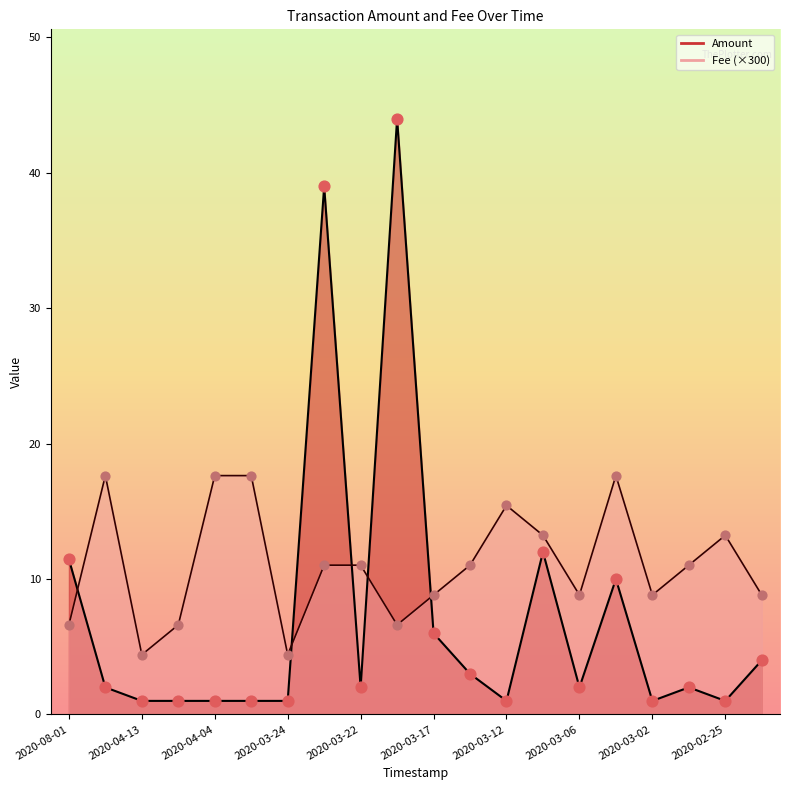

Which series has the widest spread of Y values?

Amount